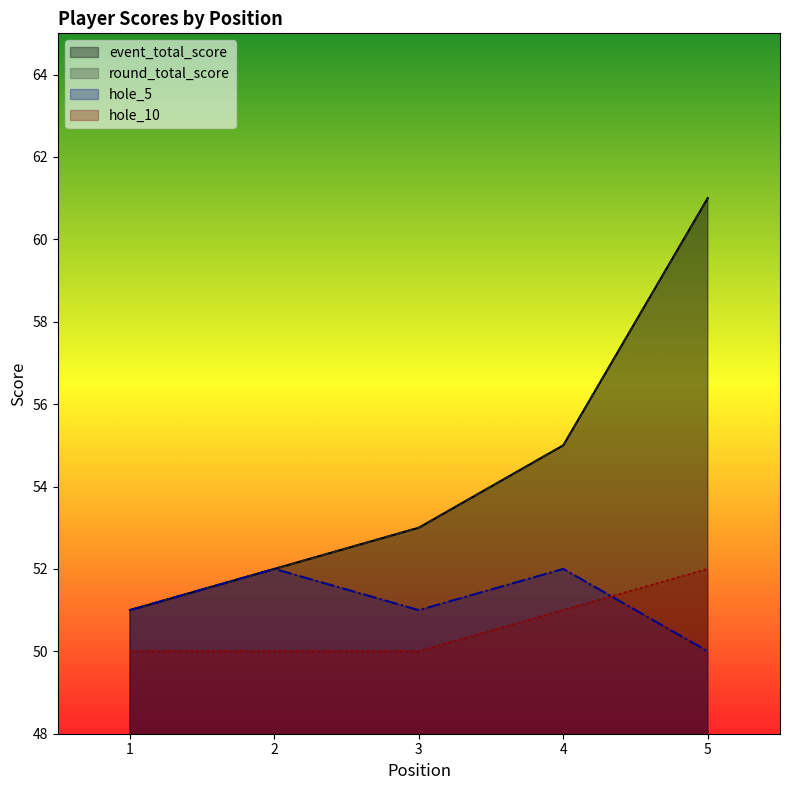

True or false: event_total_score and round_total_score intersect in this chart.

False